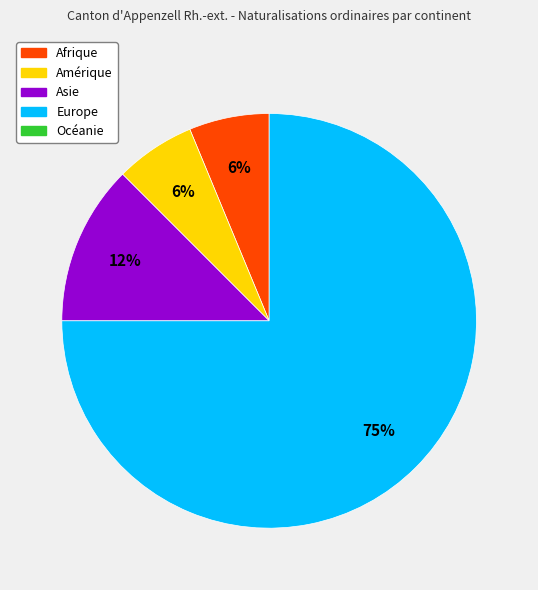

To the nearest percent, what is the average slice percentage?

25%